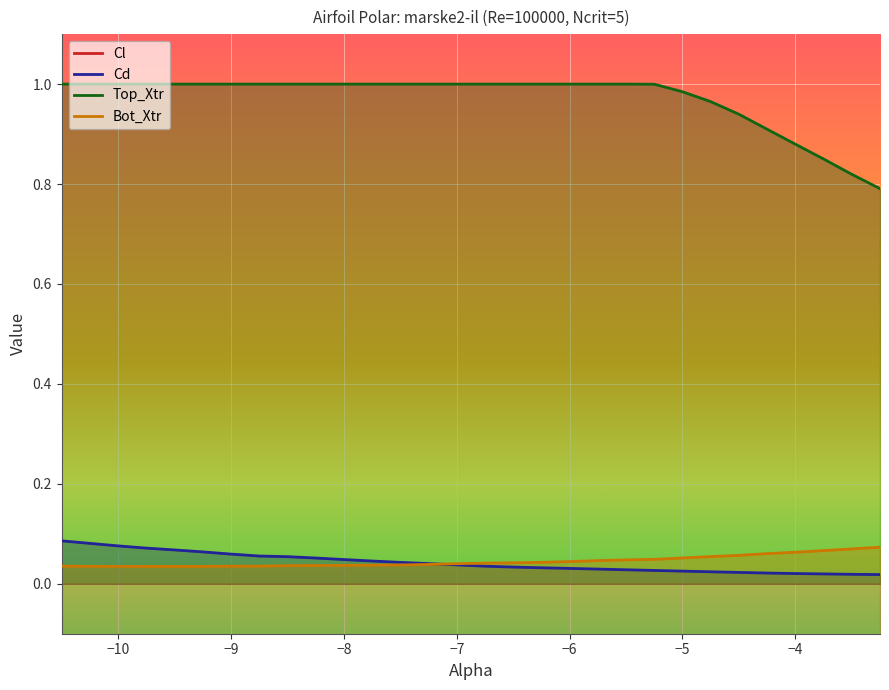

Does the chart display data point markers on the line(s)?

No